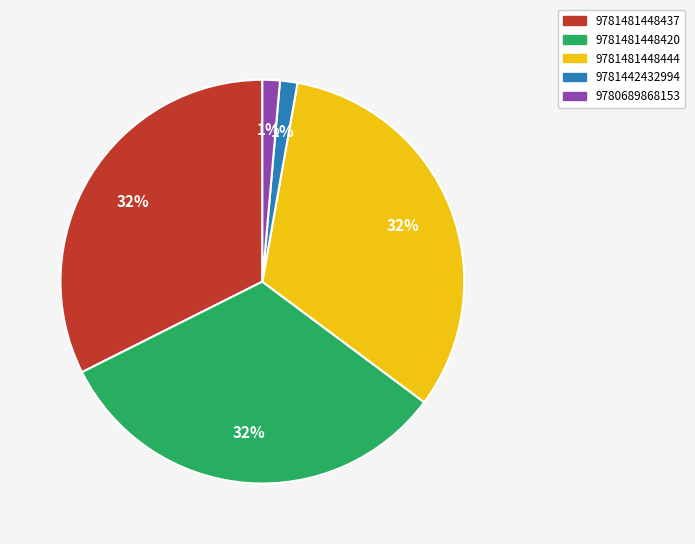

To the nearest percent, what is the average slice percentage?

20%